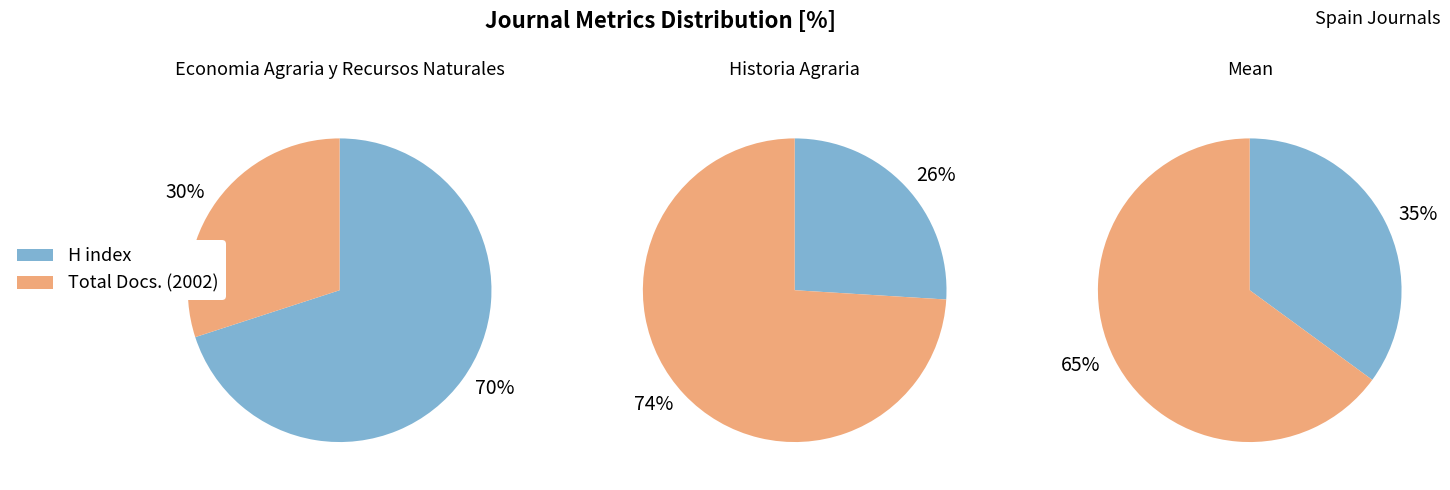

How many slices are in this pie chart?

2